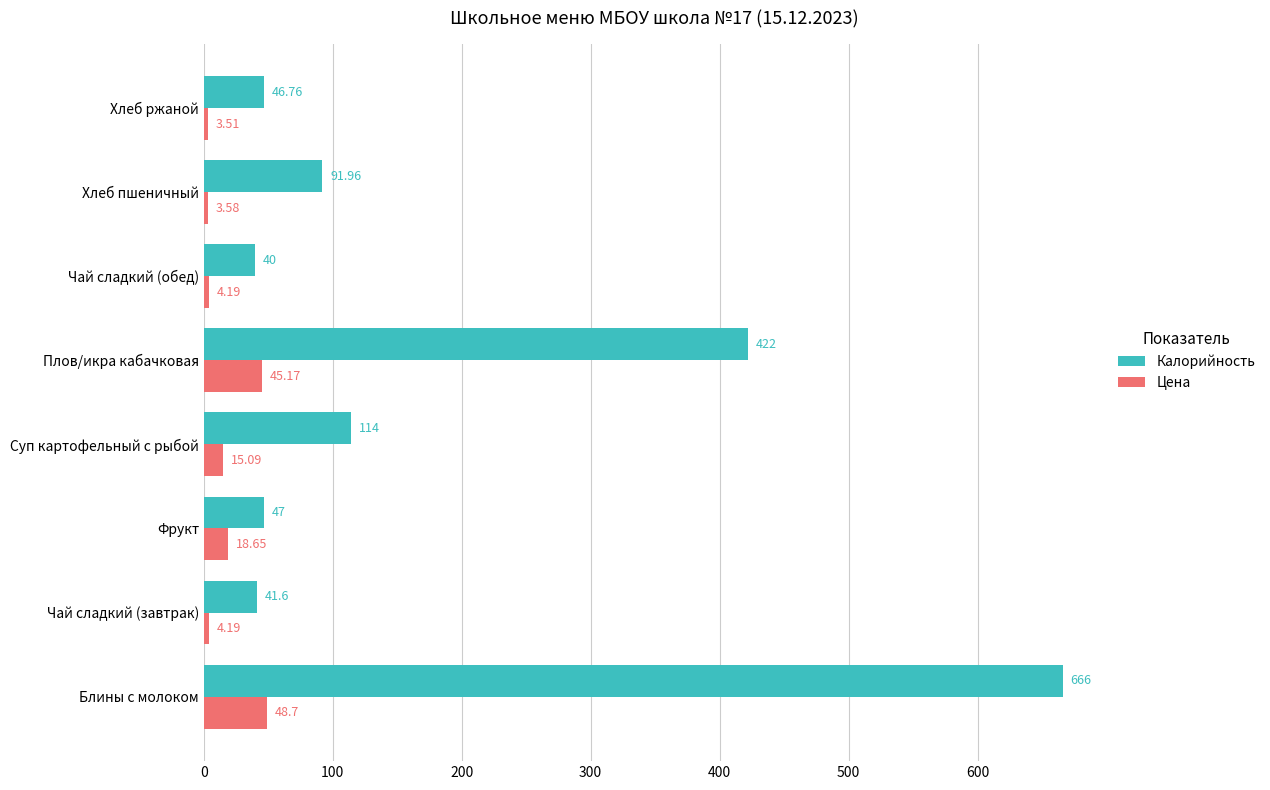

Which series has the largest range (max minus min)?

Калорийность